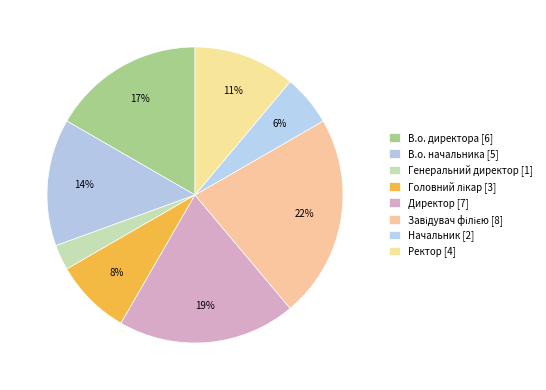

To the nearest percent, what is the combined percentage of Ректор and Головний лікар?

19%